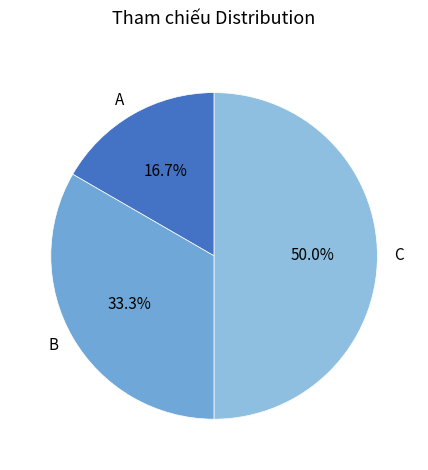

Which slice is the smallest?

A